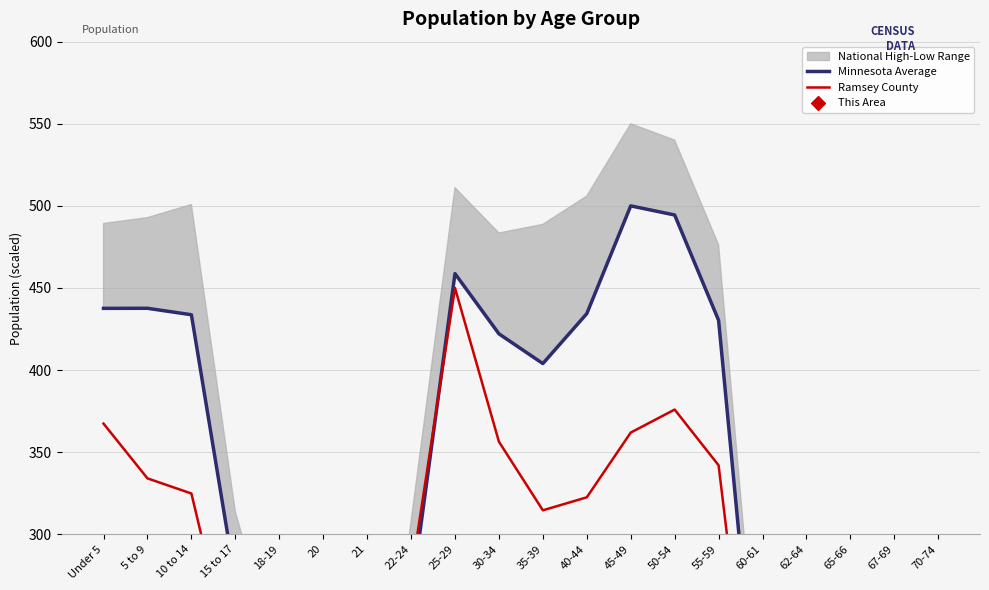

Which series has the largest Y range (max minus min)?

Minnesota